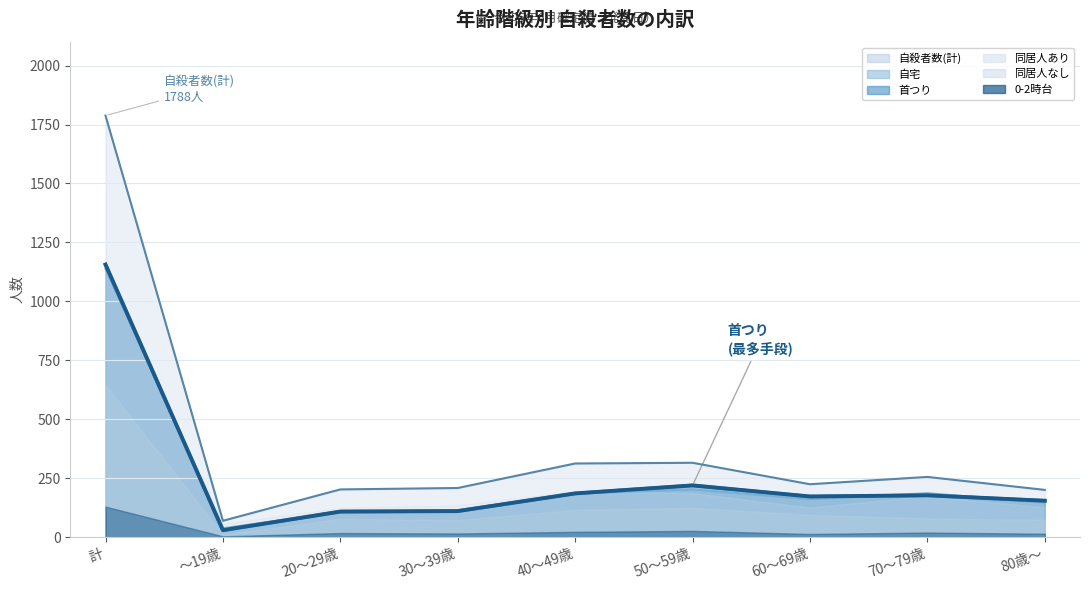

True or false: 0-2時 has a value of 110 at 30～39歳.

True